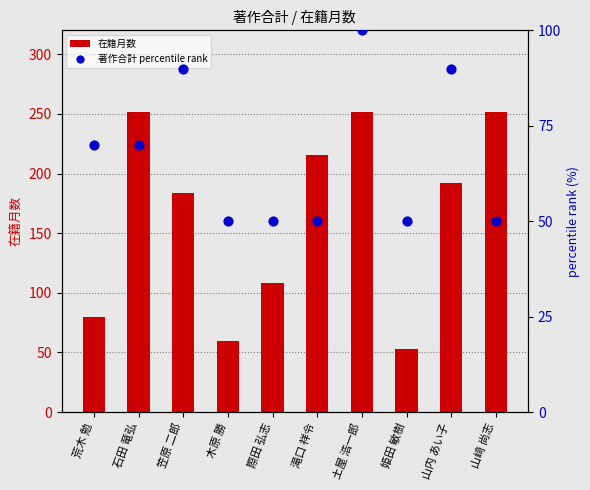

At how many categories does at least one series exceed 202?

4